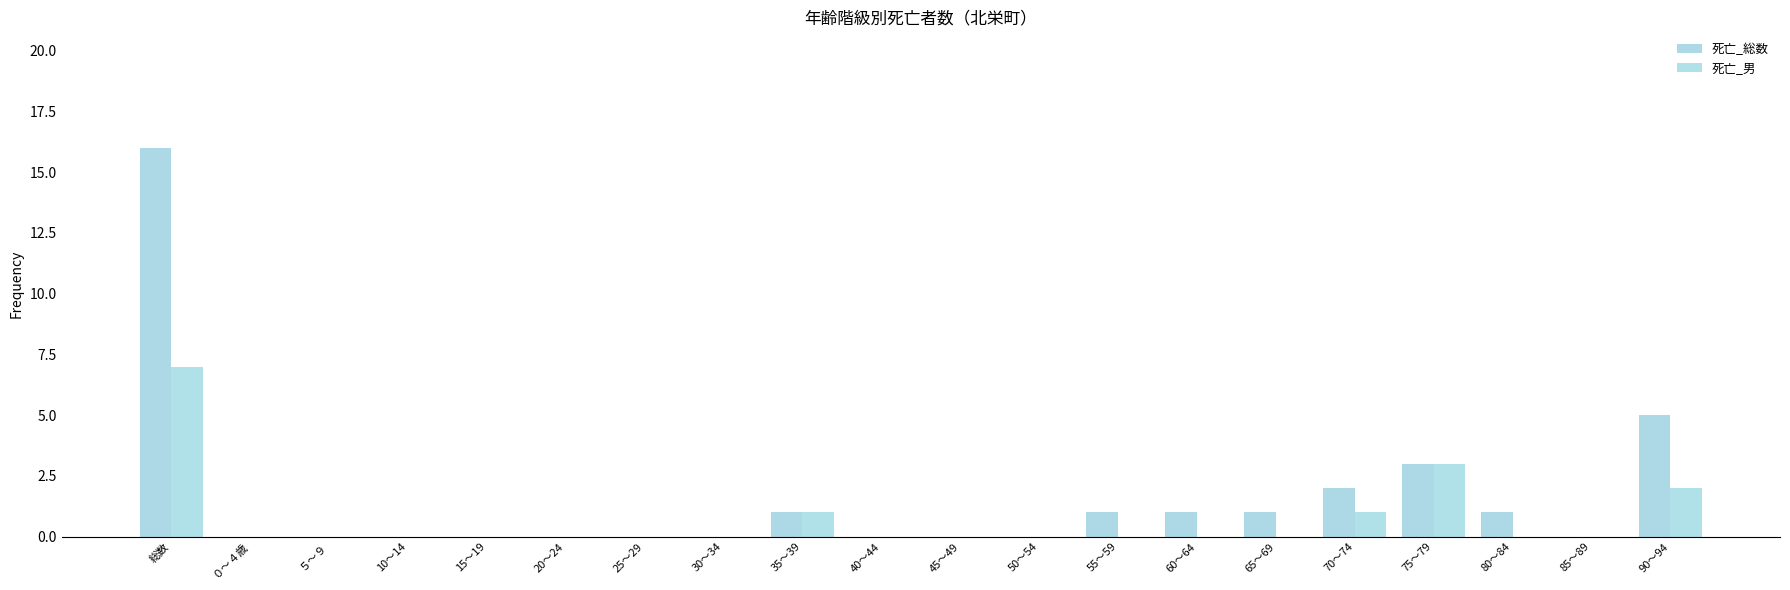

How many distinct data groups are displayed?

2